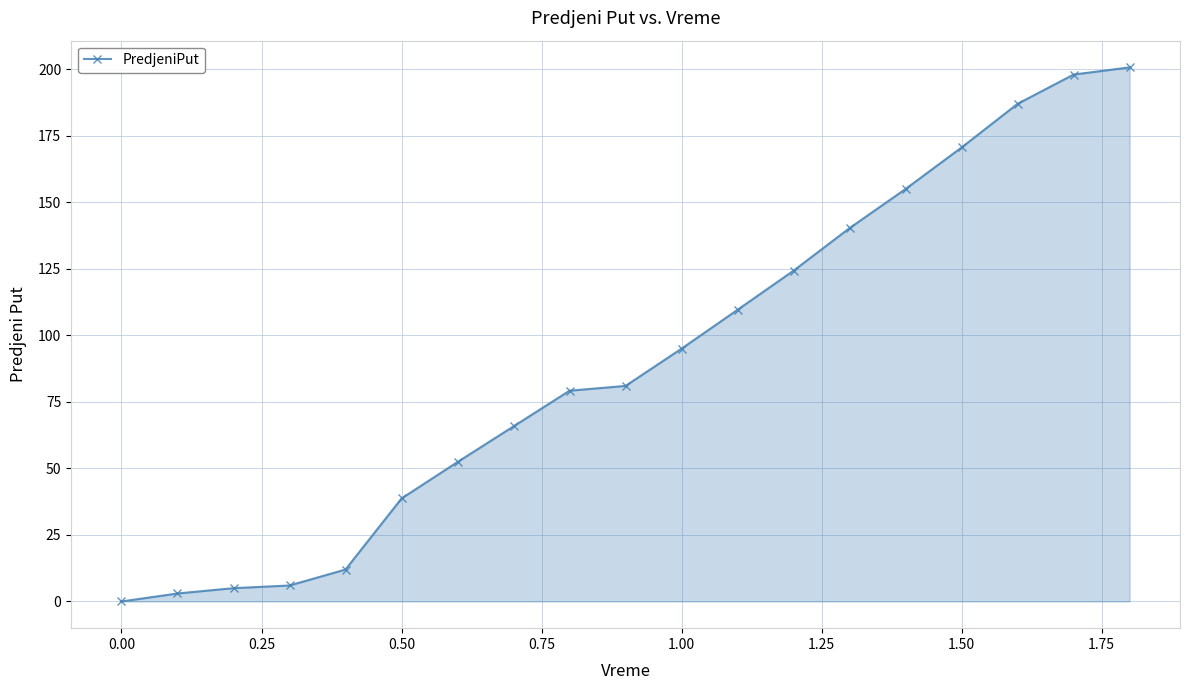

True or false: the data has more than 2 interior local peaks.

False